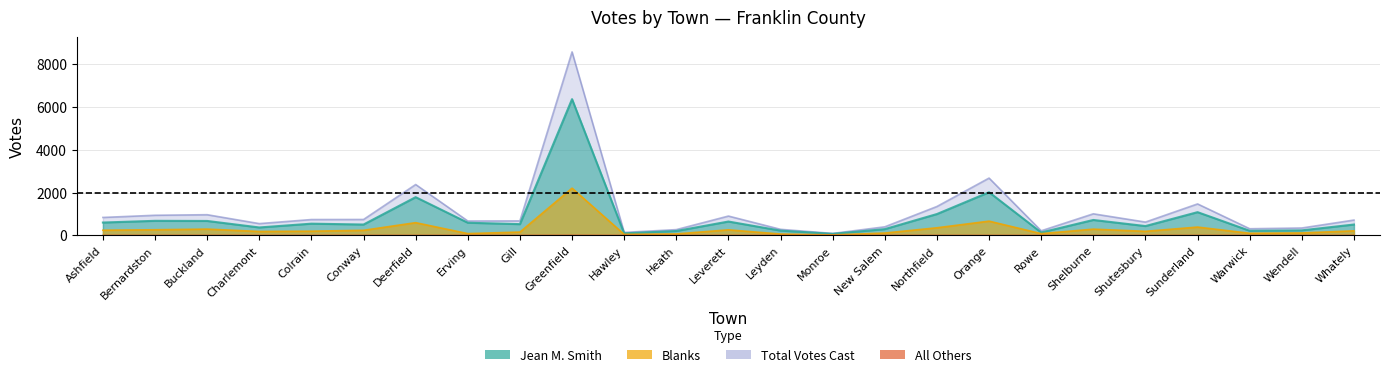

True or false: Blanks and Jean M. Smith intersect in this chart.

False